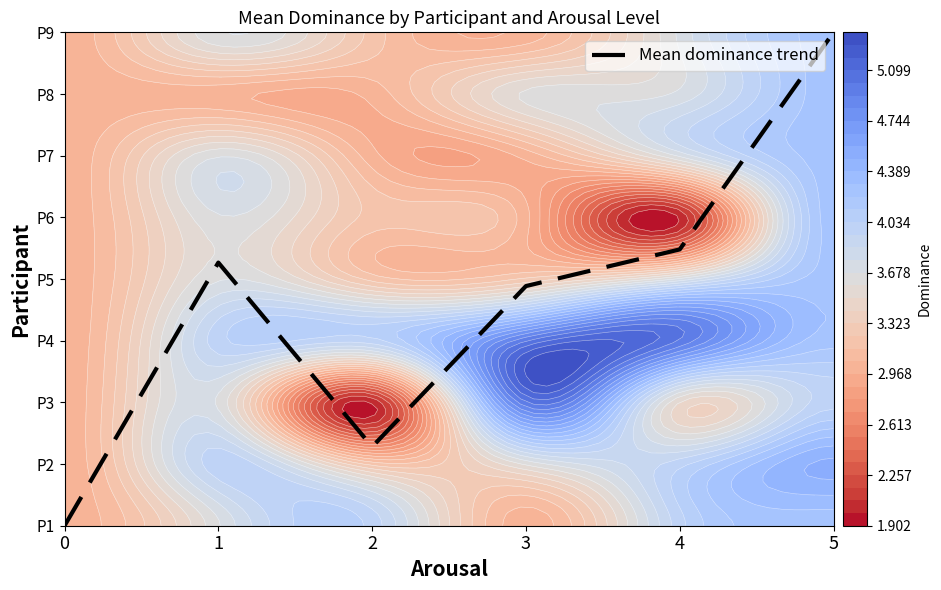

The value at 0 is 0.0. True or false?

True